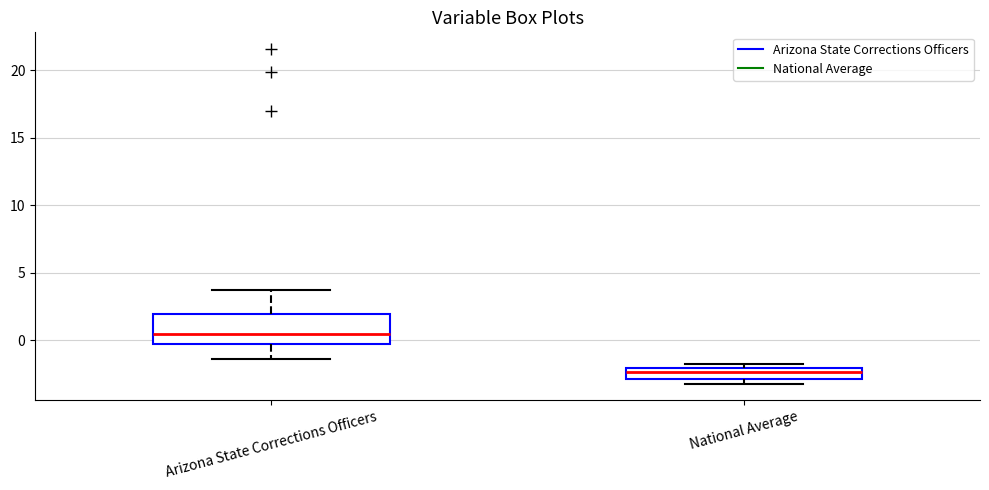

Reading left to right, transcribe this box plot: for each box, give where its median line is, the range the box spans, and where its two whiskers end, as read against the y-axis. The values are not printed on the chart, so give them approximately, as read against the axis.

Arizona State Corrections Officers: median 0.5, box -0.5 to 2.0, whiskers -1.5 to 3.5
National Average: median -2.5, box -3.0 to -2.0, whiskers -3.0 (just below the box's lower edge) to -2.0 (just above the box's upper edge)